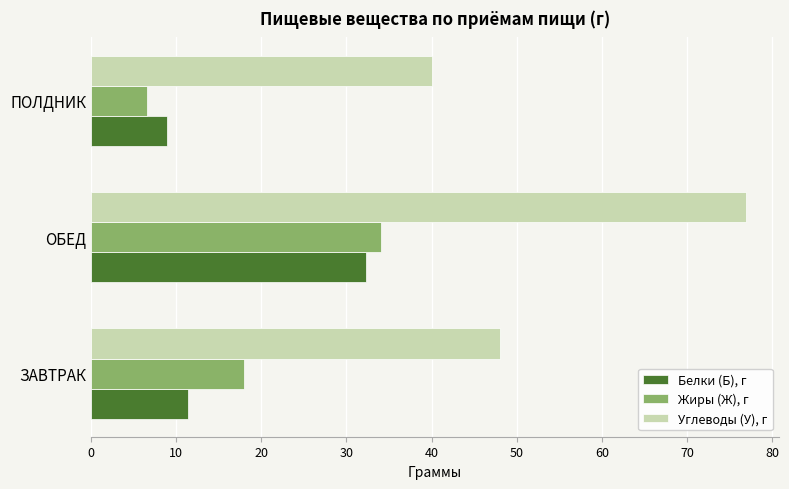

What is the smallest value displayed?

6.6